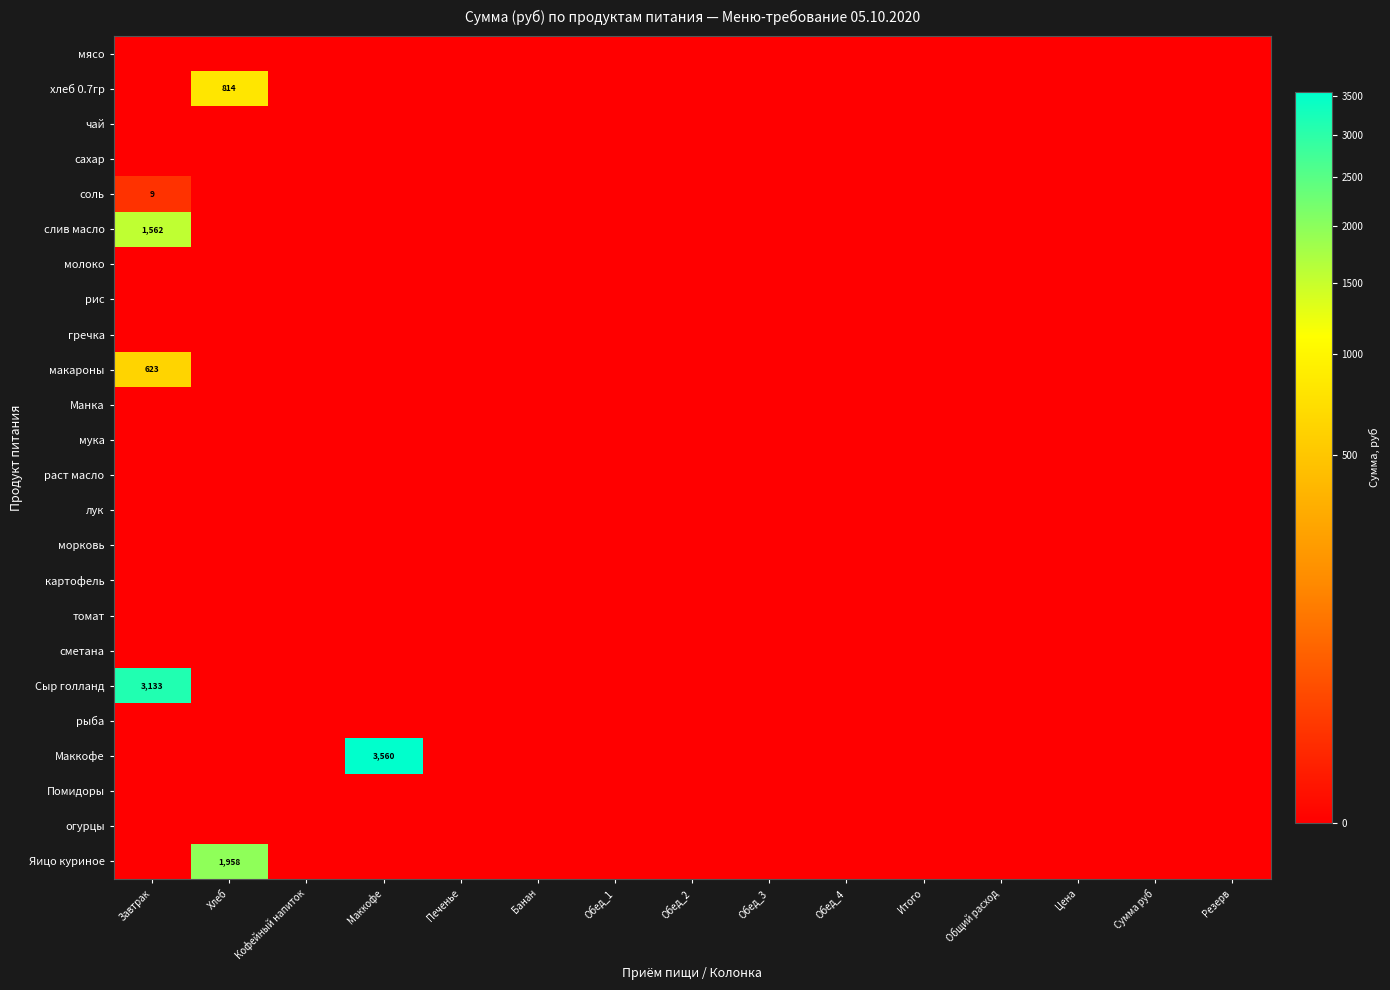

List the series in order of their peak value, lowest first.

мясо, чай, сахар, молоко, рис, гречка, Манка, мука, раст масло, лук, морковь, картофель, томат, сметана, рыба, Помидоры, огурцы, соль, макароны, хлеб 0.7гр, слив масло, Яицо куриное, Сыр голланд, Маккофе